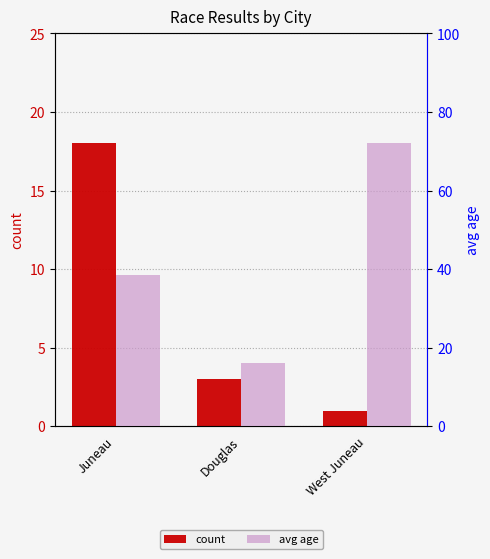

What is the value of the avg age bar at the 1st from the left?

38.6